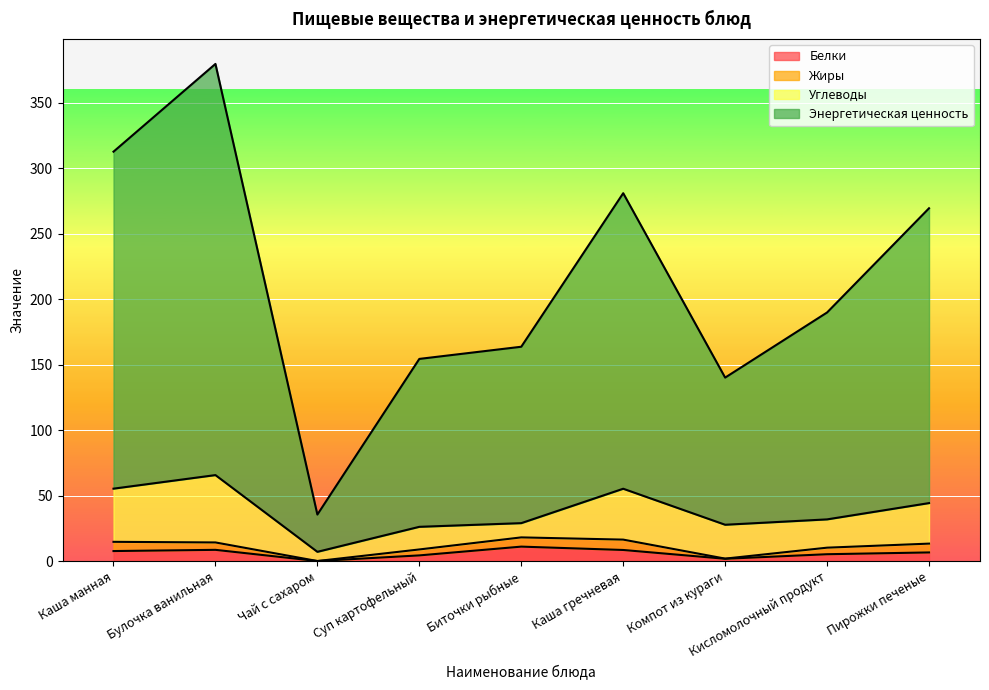

What is the label of the 7th point from the right?

Чай с сахаром